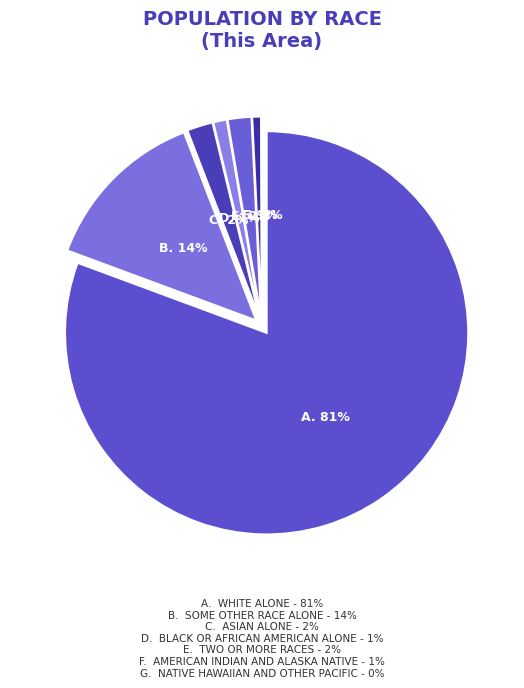

How many slices are in this pie chart?

7